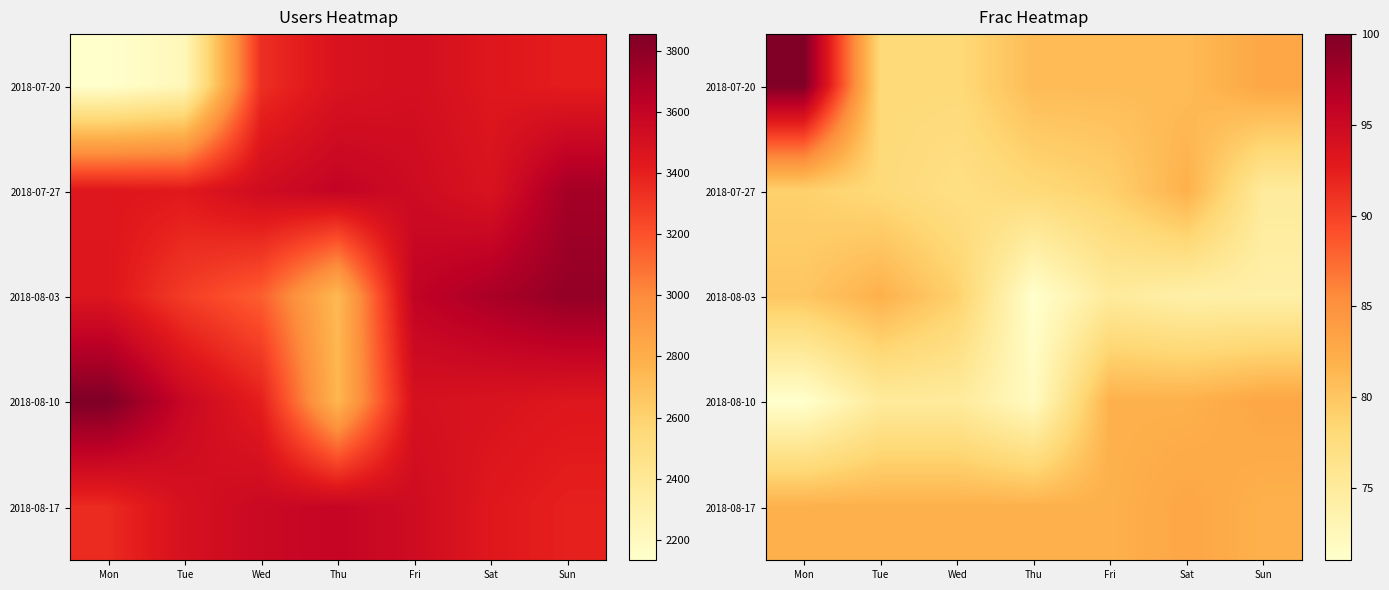

At how many categories does at least one series exceed 78?

7